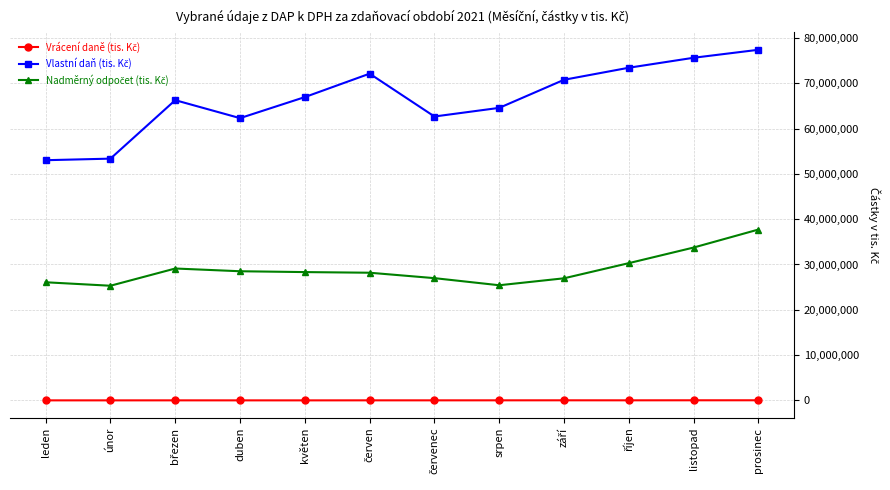

How many data points does each series have?

12